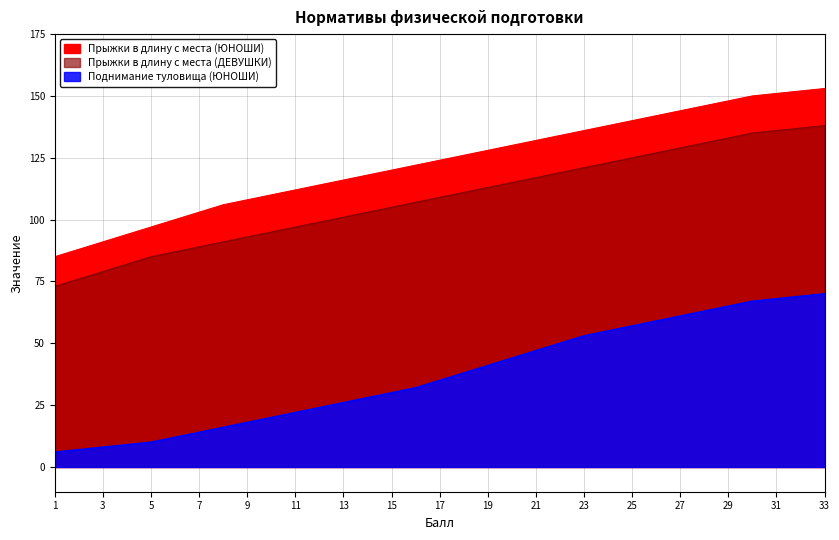

True or false: Прыжки в длину с места (ДЕВУШКИ) and Поднимание туловища (ЮНОШИ) cross at least once.

False